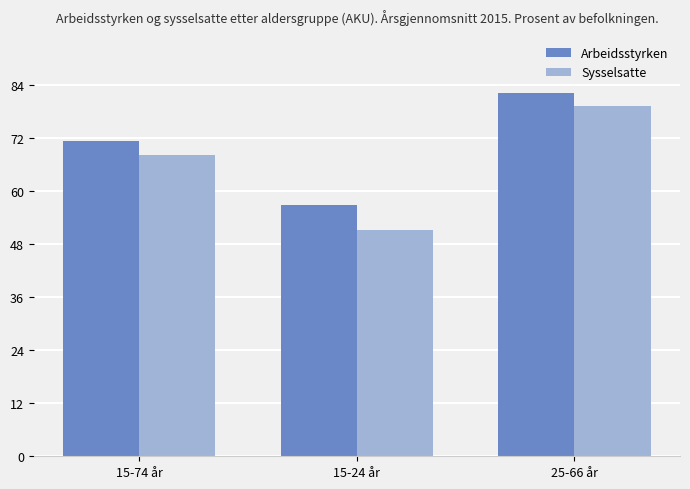

The value of Sysselsatte at 25-66 år is 79.2. True or false?

True